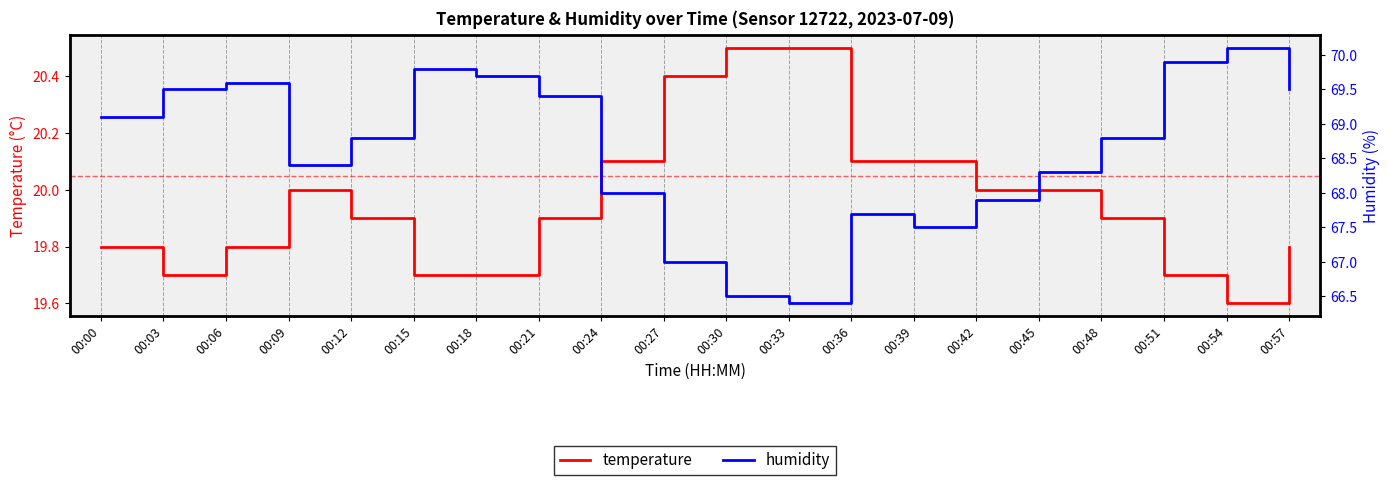

What is the value of the temperature point at the 4th from the left?

20.0